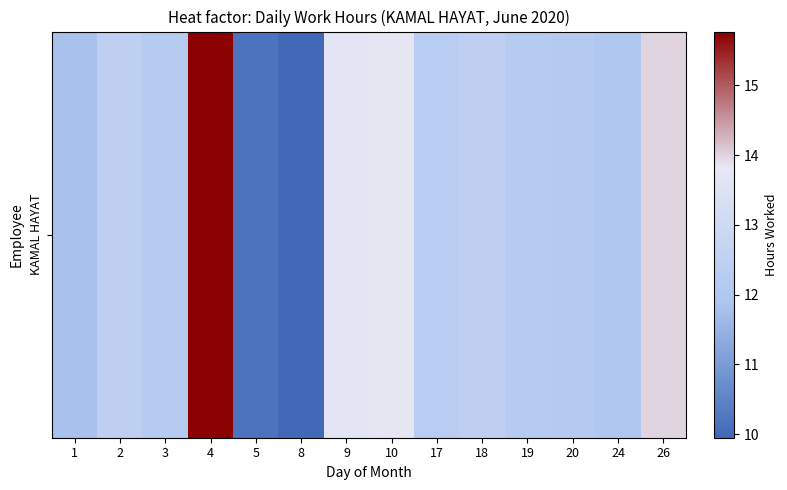

What is the difference between the maximum and minimum values?

5.8